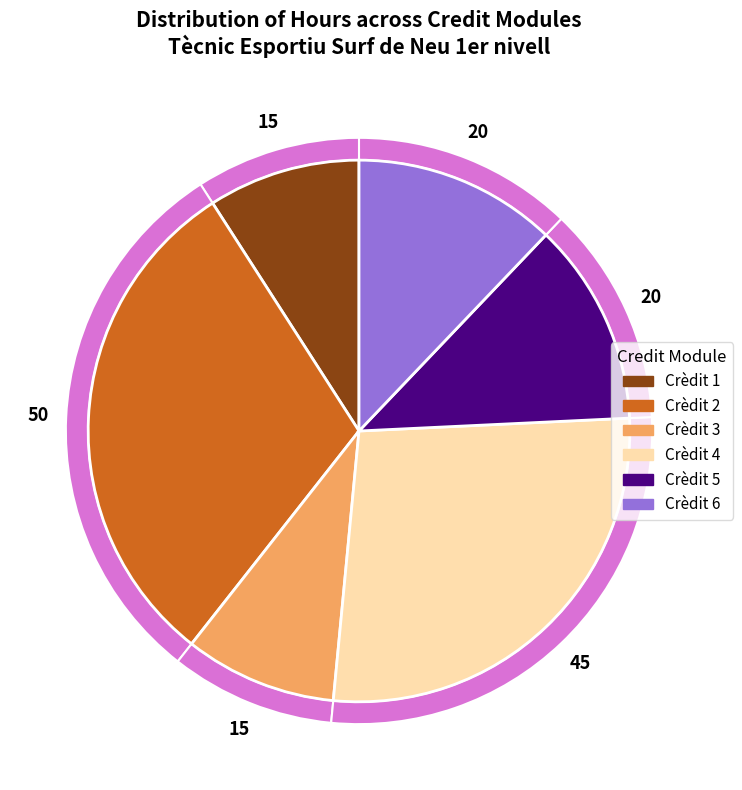

Is there a majority slice in this chart?

No